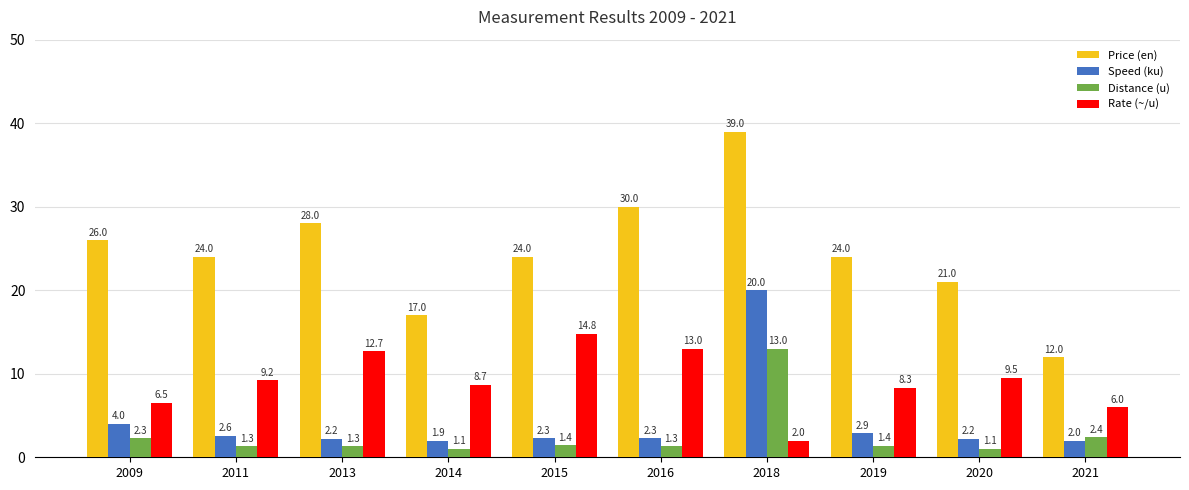

What is the value of the Rate (~/u) bar at the 6th from the left?

13.0